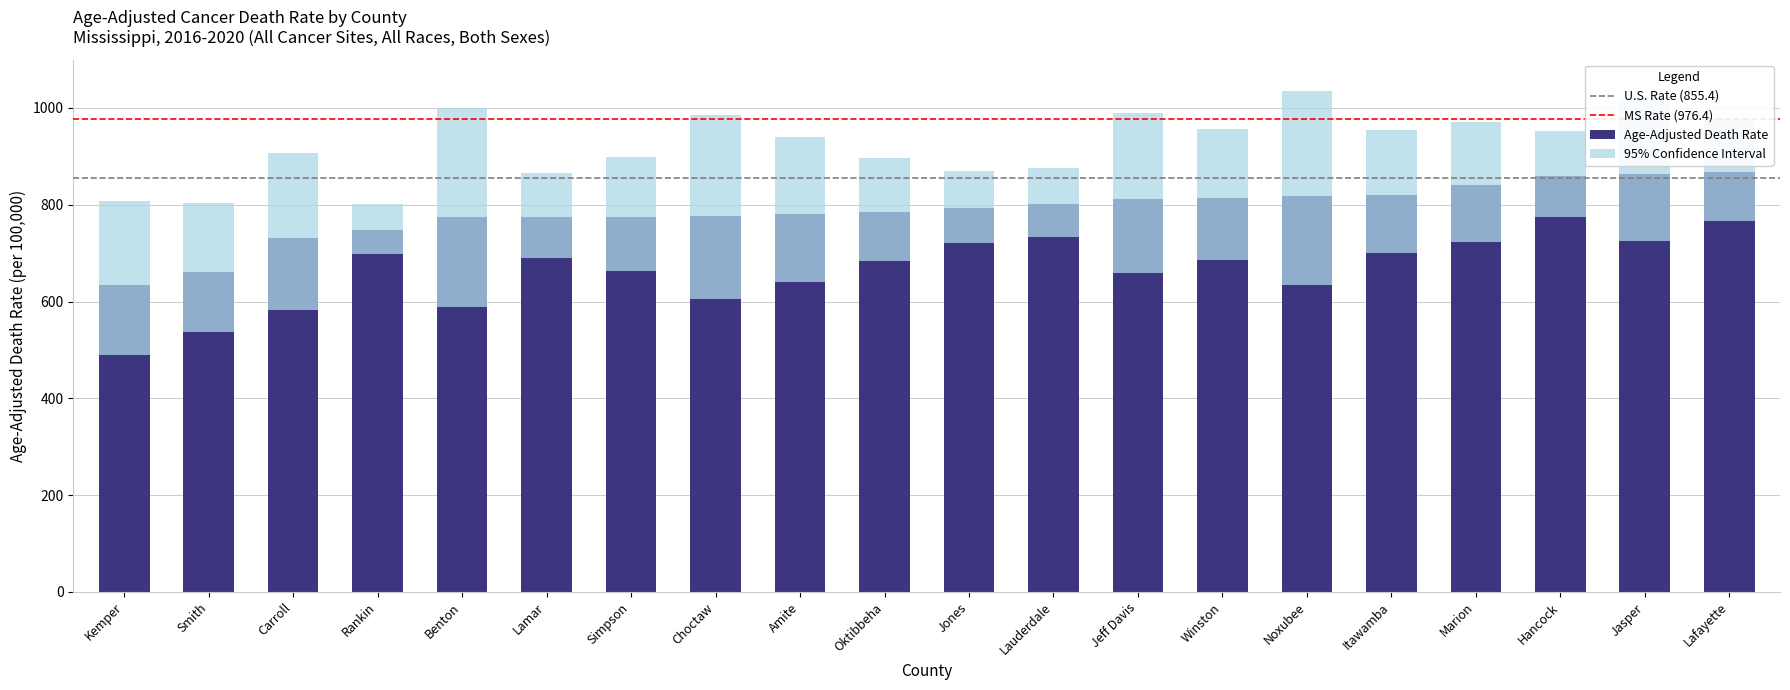

What position from the left is 18?

19